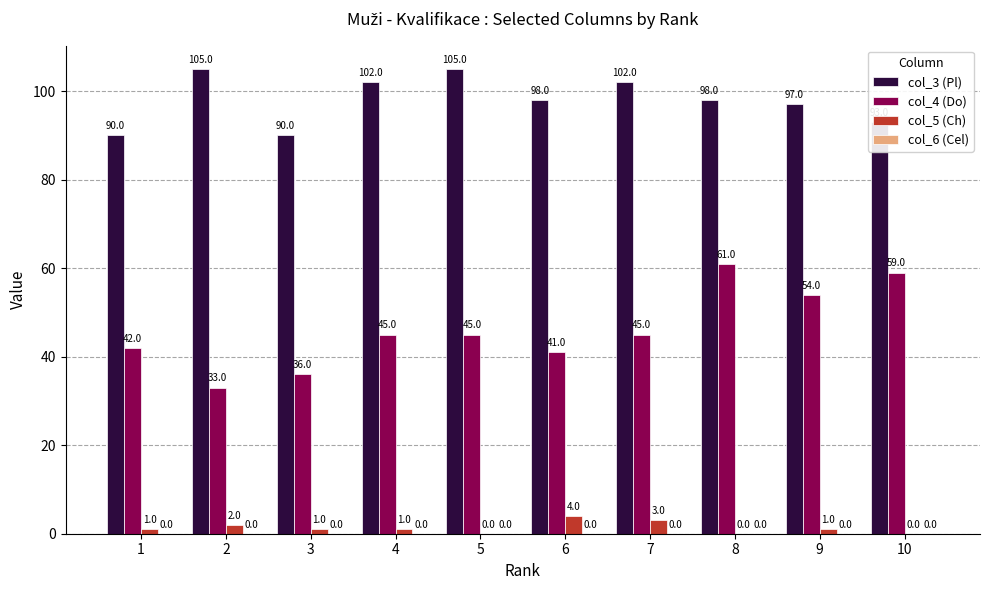

The col_3 (Pl) series shows 97 at 9. True or false?

True